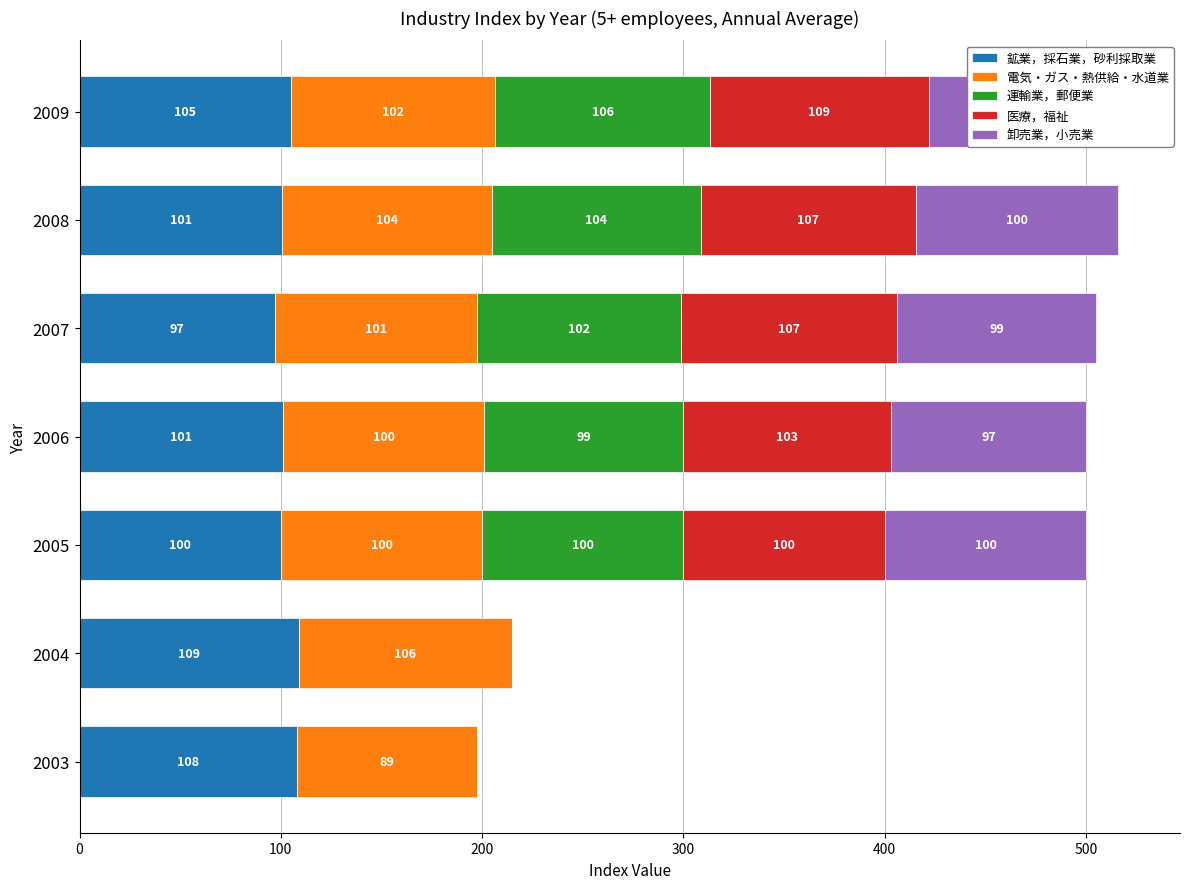

At which category is the sum across all series the highest?

2009